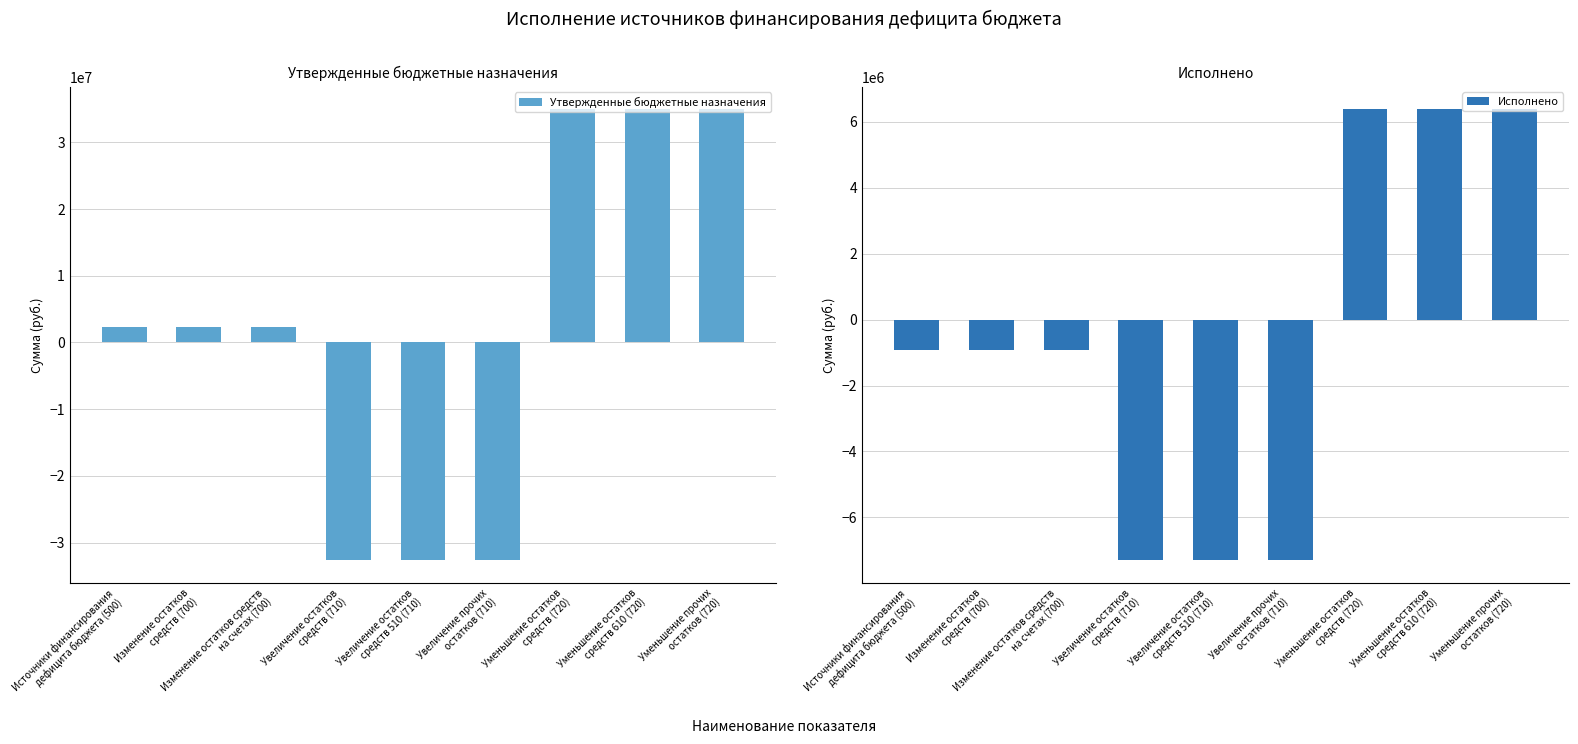

The Исполнено series shows 11468491.8 at Уменьшение прочих
остатков (720). True or false?

False